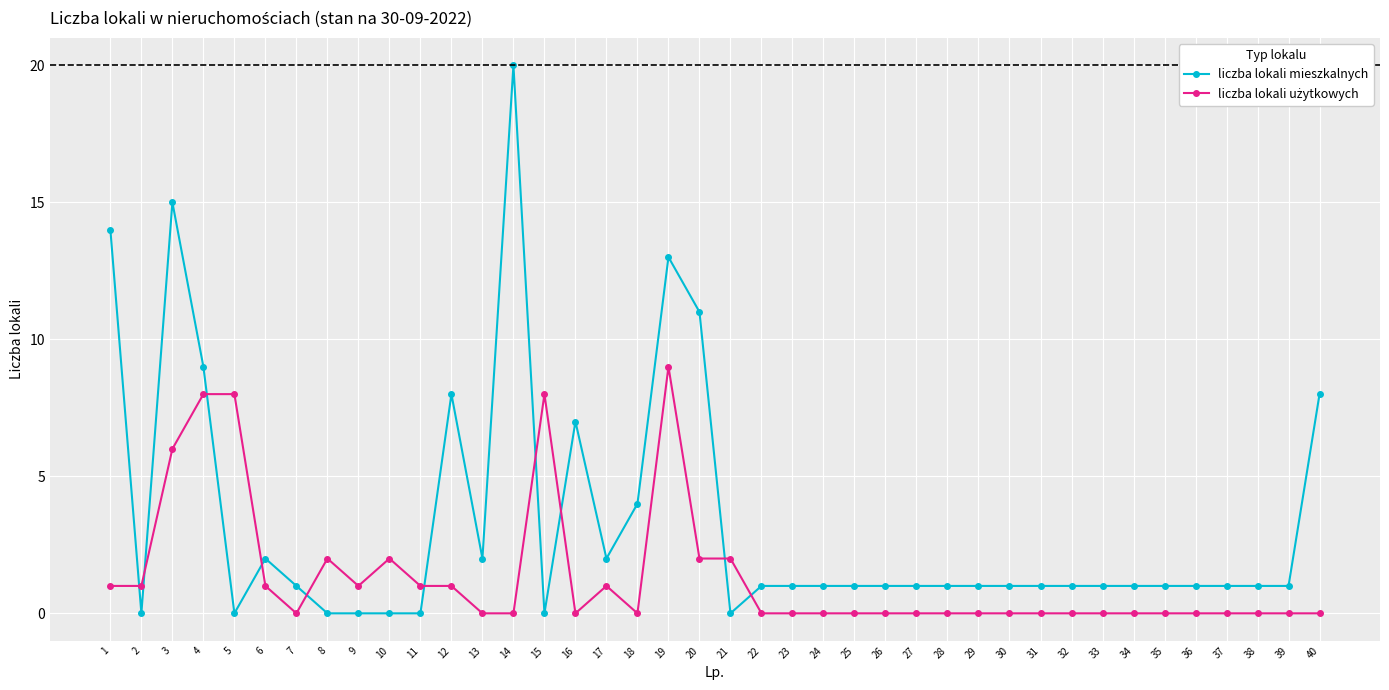

Which series changed the most between 18 and 21?

liczba lokali mieszkalnych